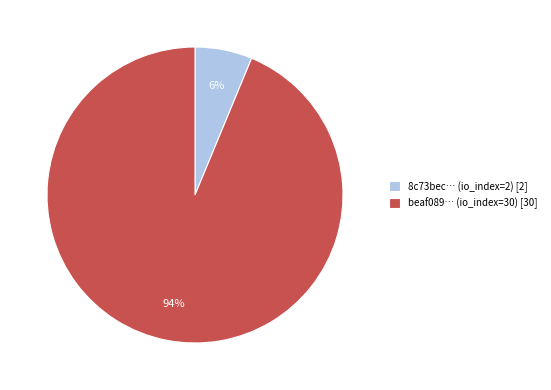

To the nearest percent, what is the combined percentage of 8c73bec… (io_index=2) [2] and beaf089… (io_index=30) [30]?

100%